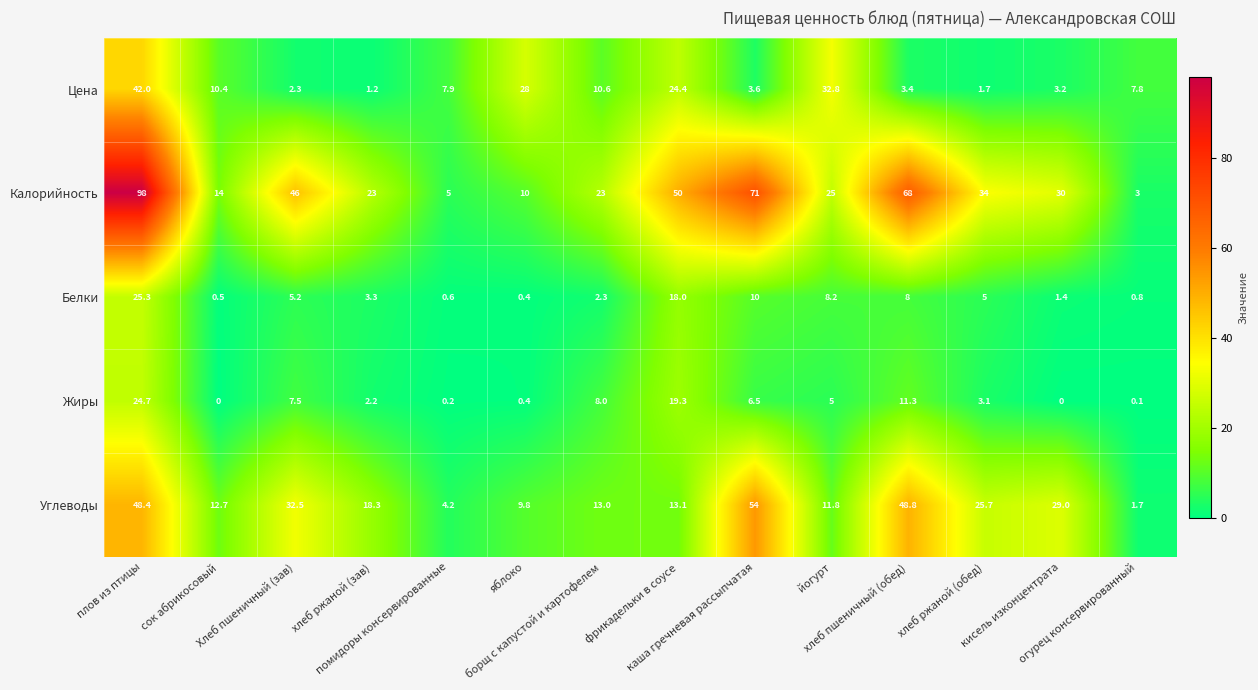

At how many categories does at least one series exceed 86?

1